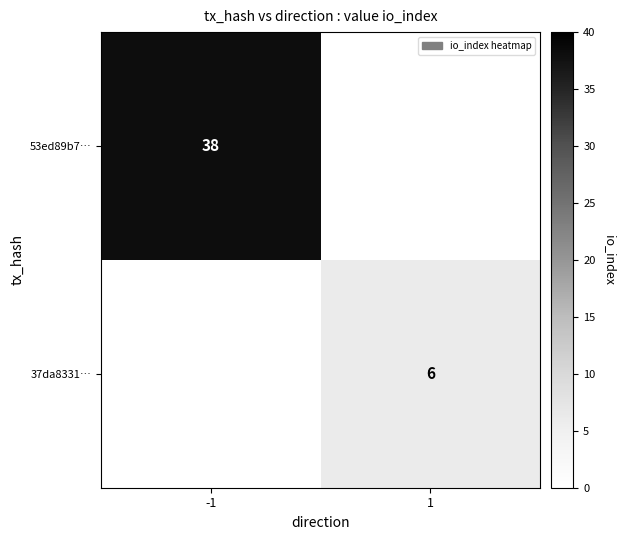

What is the difference between the highest and lowest values at 1?

6